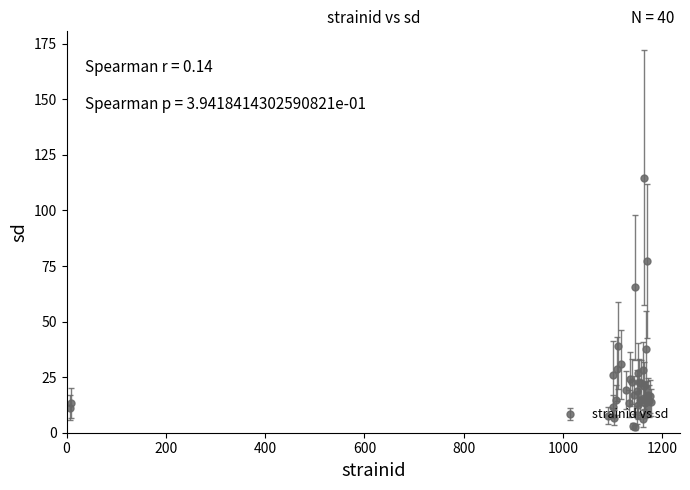

True or false: the data has more than 2 interior local peaks.

True